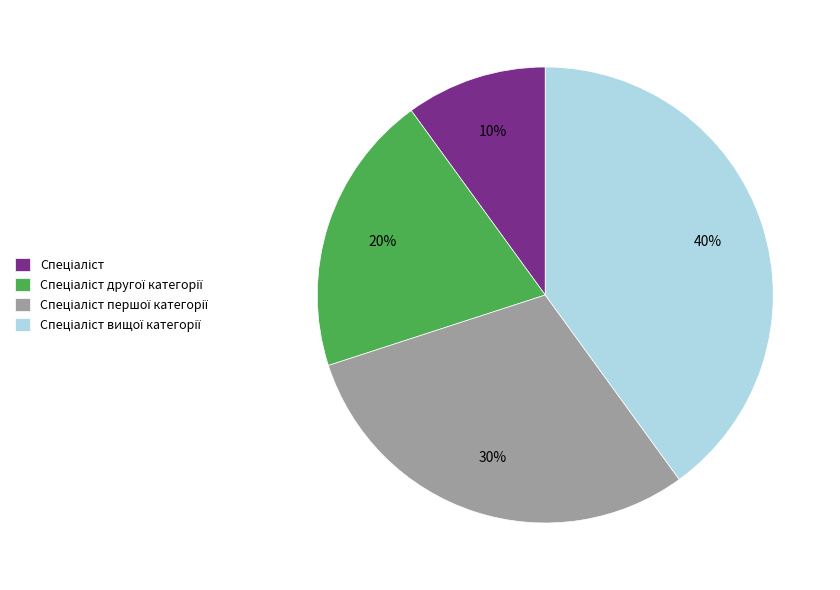

Is there any slice that represents more than half of the pie?

No